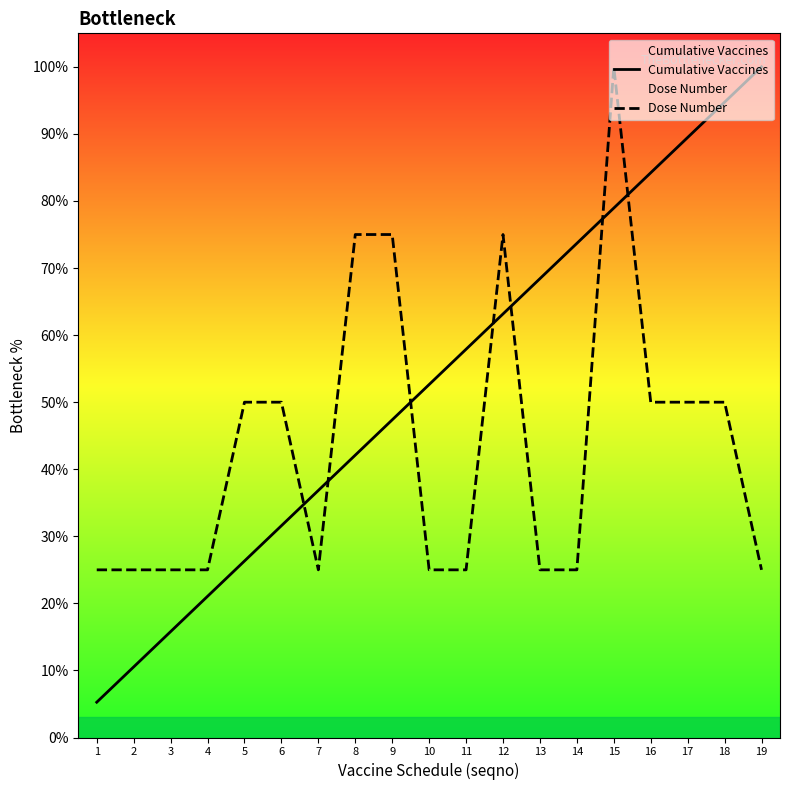

The value of Cumulative Vaccines at 2 is 10.5. True or false?

True